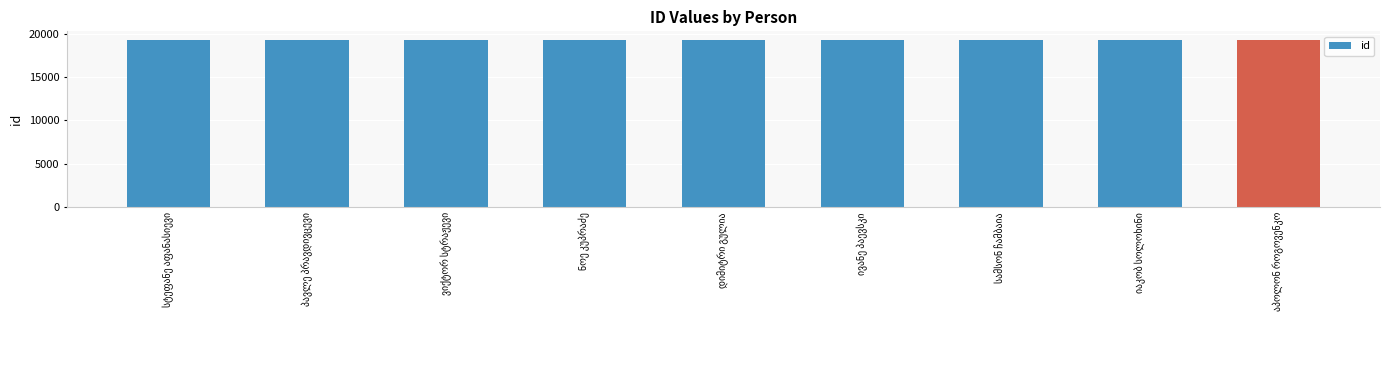

How many values are below 19287?

4